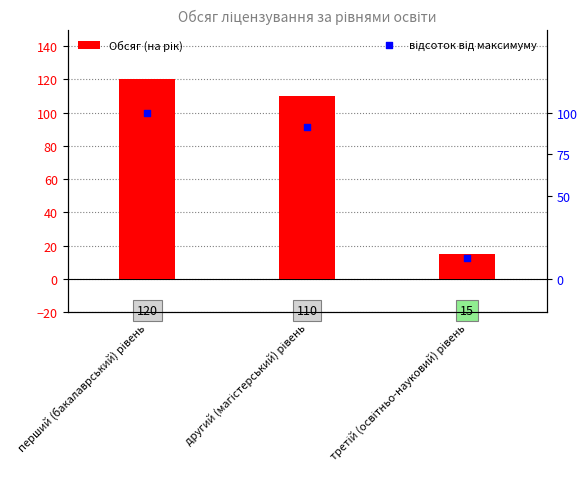

At how many categories does at least one series exceed 106?

2